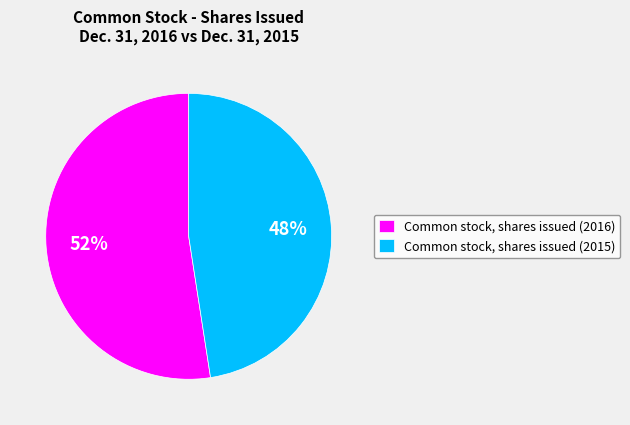

Which category has the biggest portion of the pie?

Common stock, shares issued (2016)